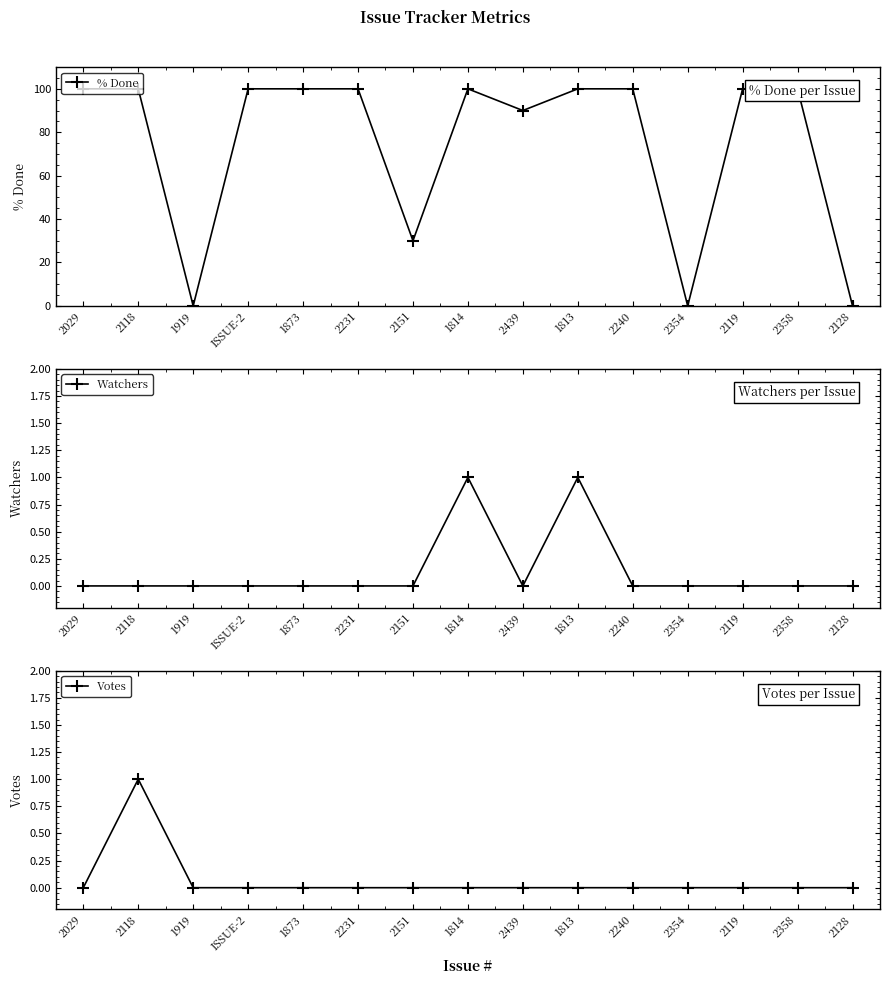

Which series has the largest total across all categories?

% Done